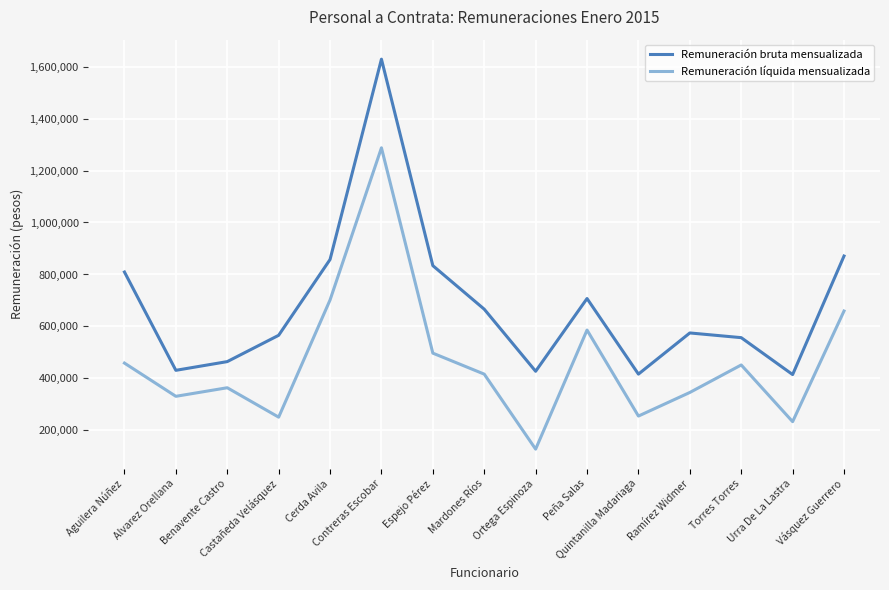

Rank the series by their maximum value, from highest to lowest.

Remuneración bruta mensualizada, Remuneración líquida mensualizada